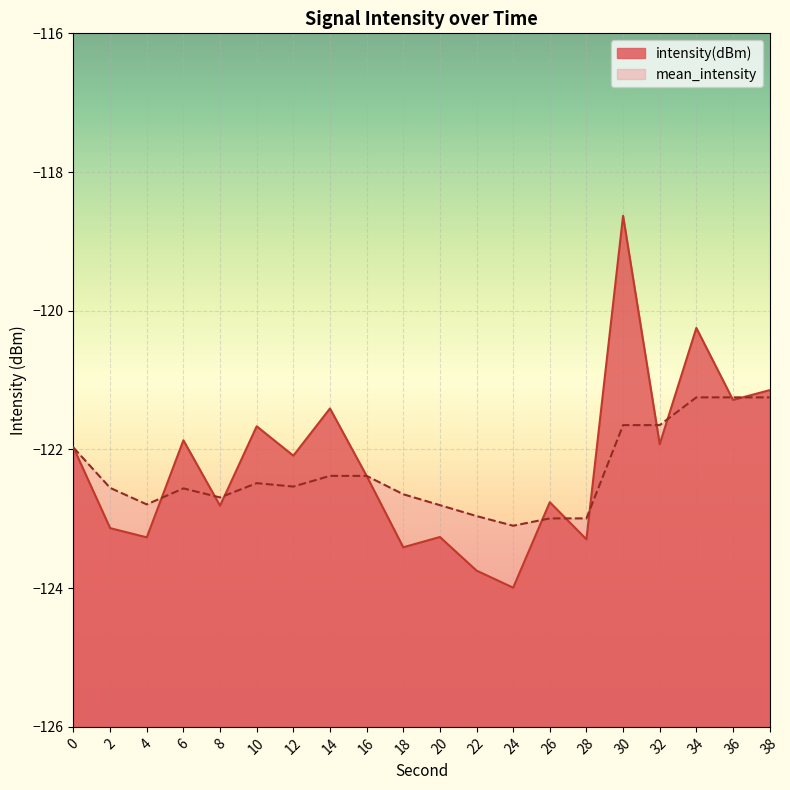

Reading left to right, extract all data points from this chart.

intensity(dBm): 0=-122.0	2=-123.1	4=-123.3	6=-121.9	8=-122.8	10=-121.7	12=-122.1	14=-121.4	16=-122.4	18=-123.4	20=-123.3	22=-123.7	24=-124.0	26=-122.8	28=-123.3	30=-118.6	32=-121.9	34=-120.2	36=-121.3	38=-121.1
mean_intensity: 0=-122.0	2=-122.6	4=-122.8	6=-122.6	8=-122.7	10=-122.5	12=-122.5	14=-122.4	16=-122.4	18=-122.6	20=-122.8	22=-123.0	24=-123.1	26=-123.0	28=-123.0	30=-121.6	32=-121.6	34=-121.2	36=-121.2	38=-121.2